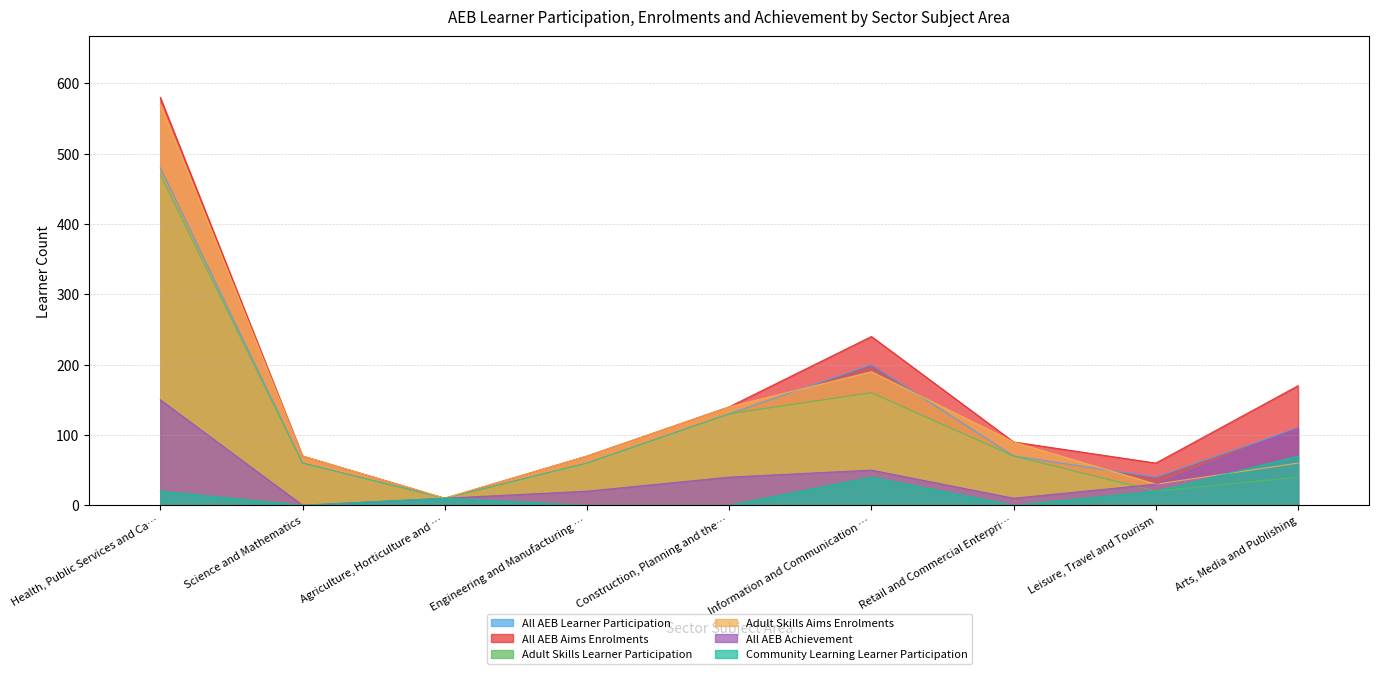

True or false: Community Learning Learner Participation has a value of 27 at Science and Mathematics.

False